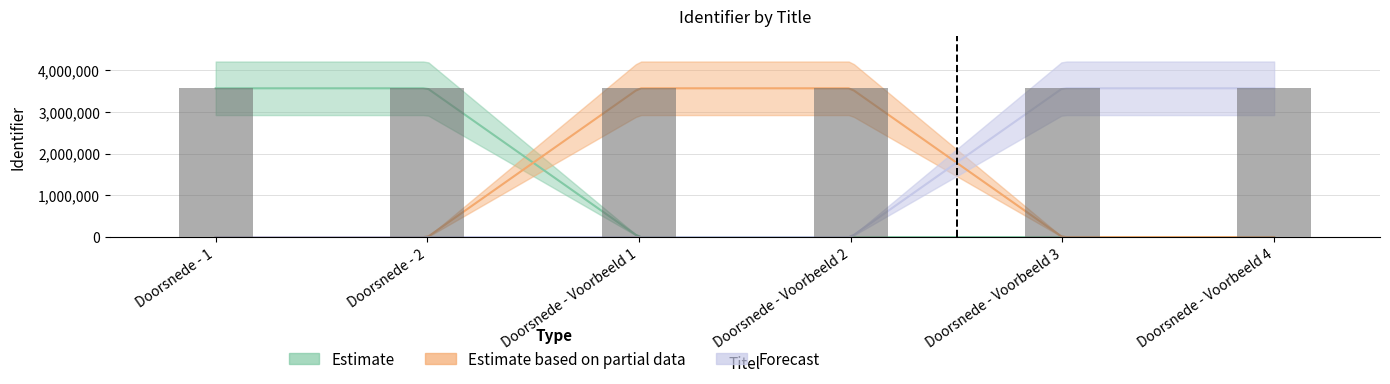

Reading right to left, extract all data points from this chart.

3559193	3559191	3559189	3559187	3559185	3559183